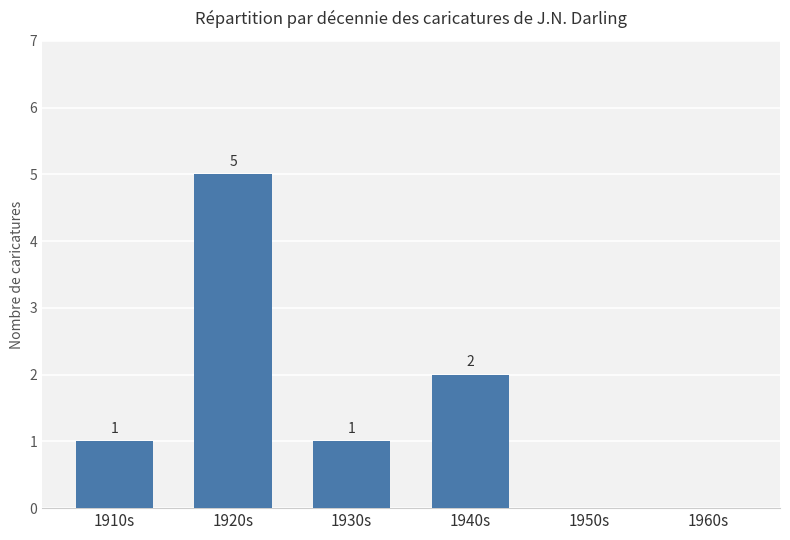

What is the sum of all values?

9